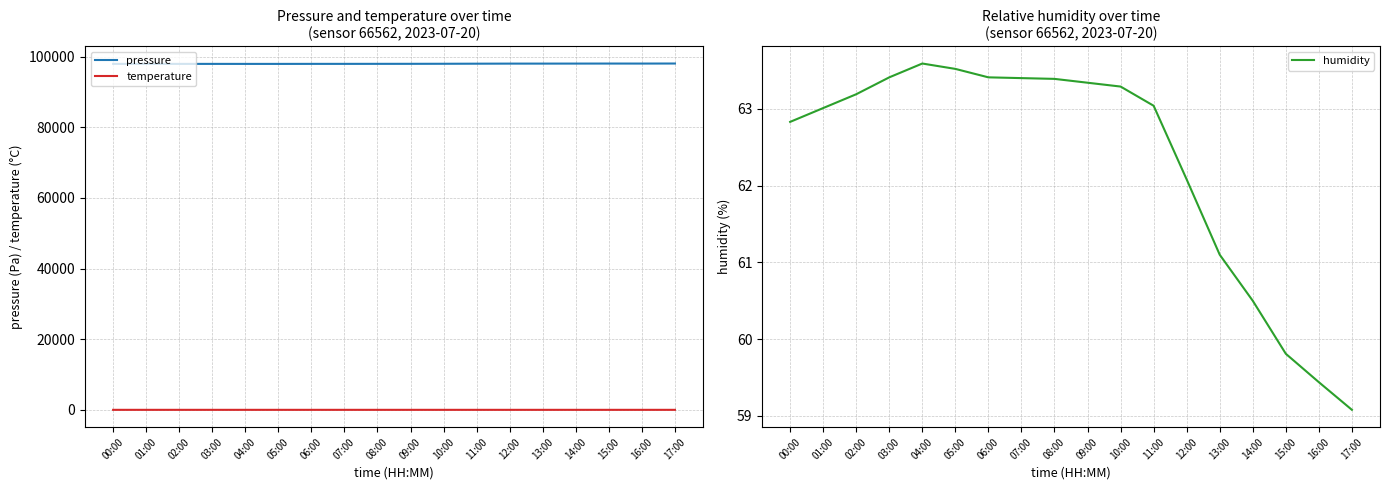

True or false: temperature has more than 1 points higher than both neighbors.

False